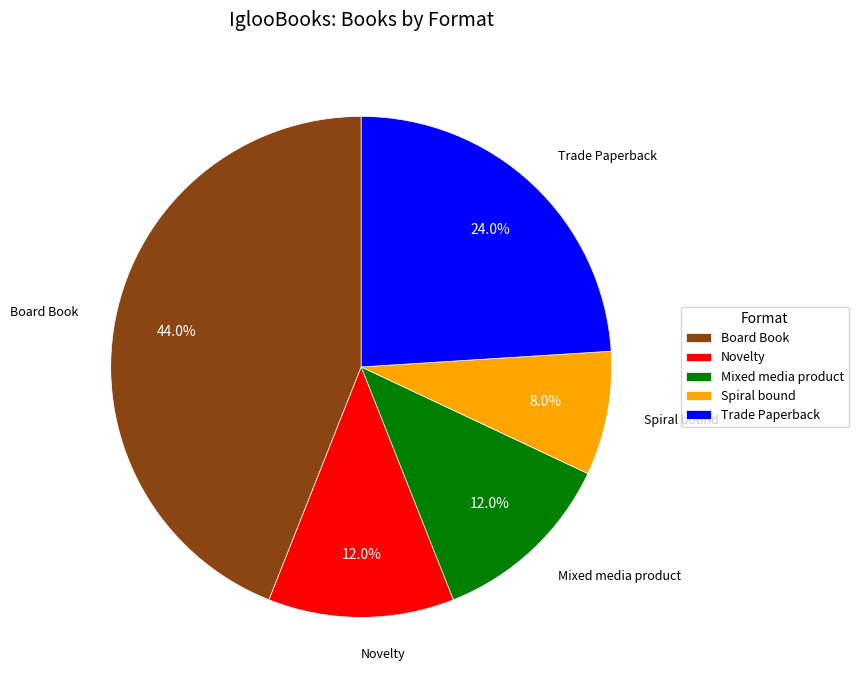

To the nearest percent, what is the average slice percentage?

20%